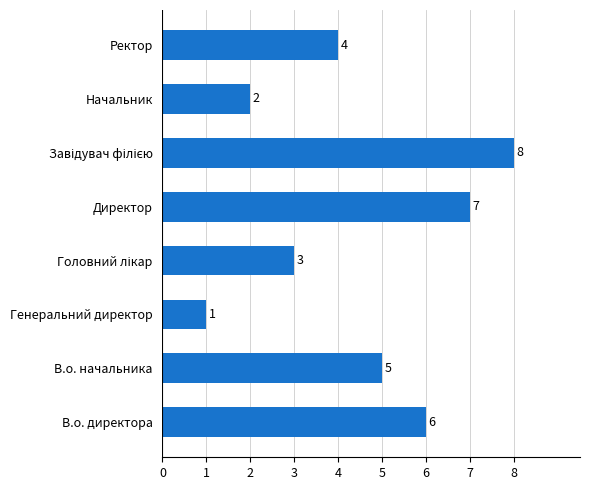

At which category does the chart reach its minimum across all series?

Генеральний директор